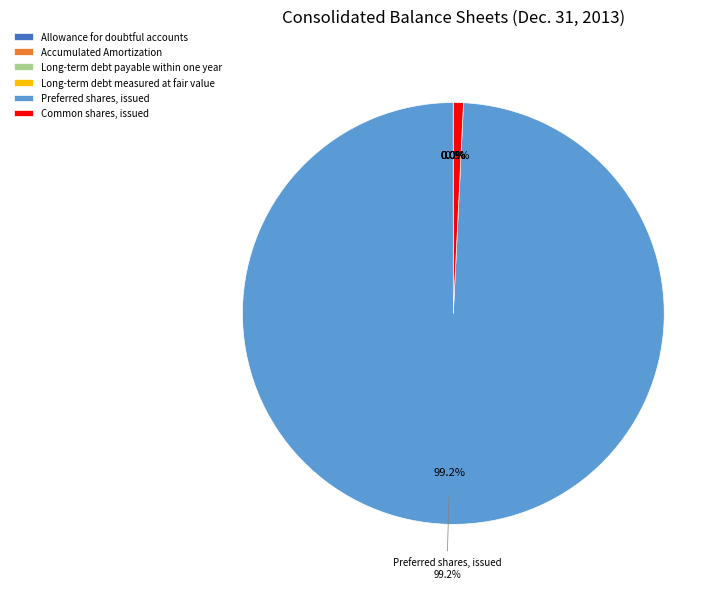

Is it true that Long-term debt measured at fair value is 0% of the pie?

True